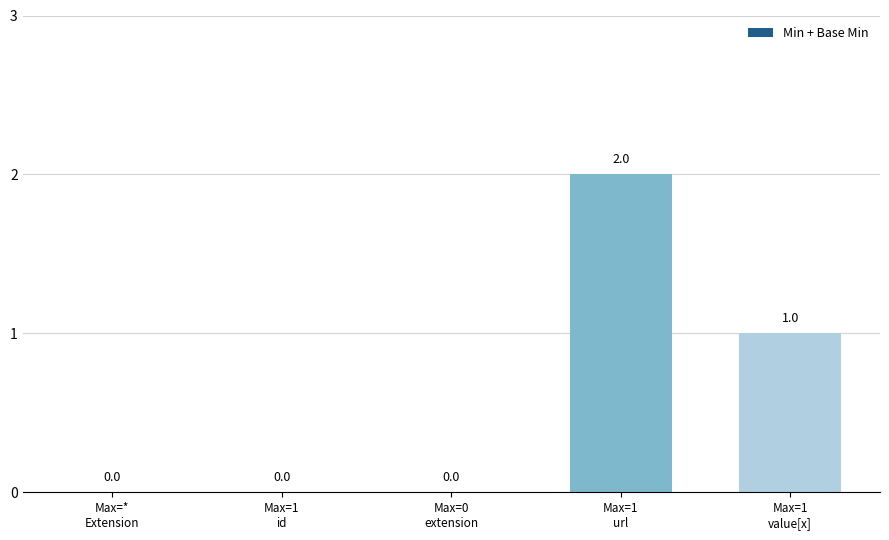

What is the sum of all values?

3